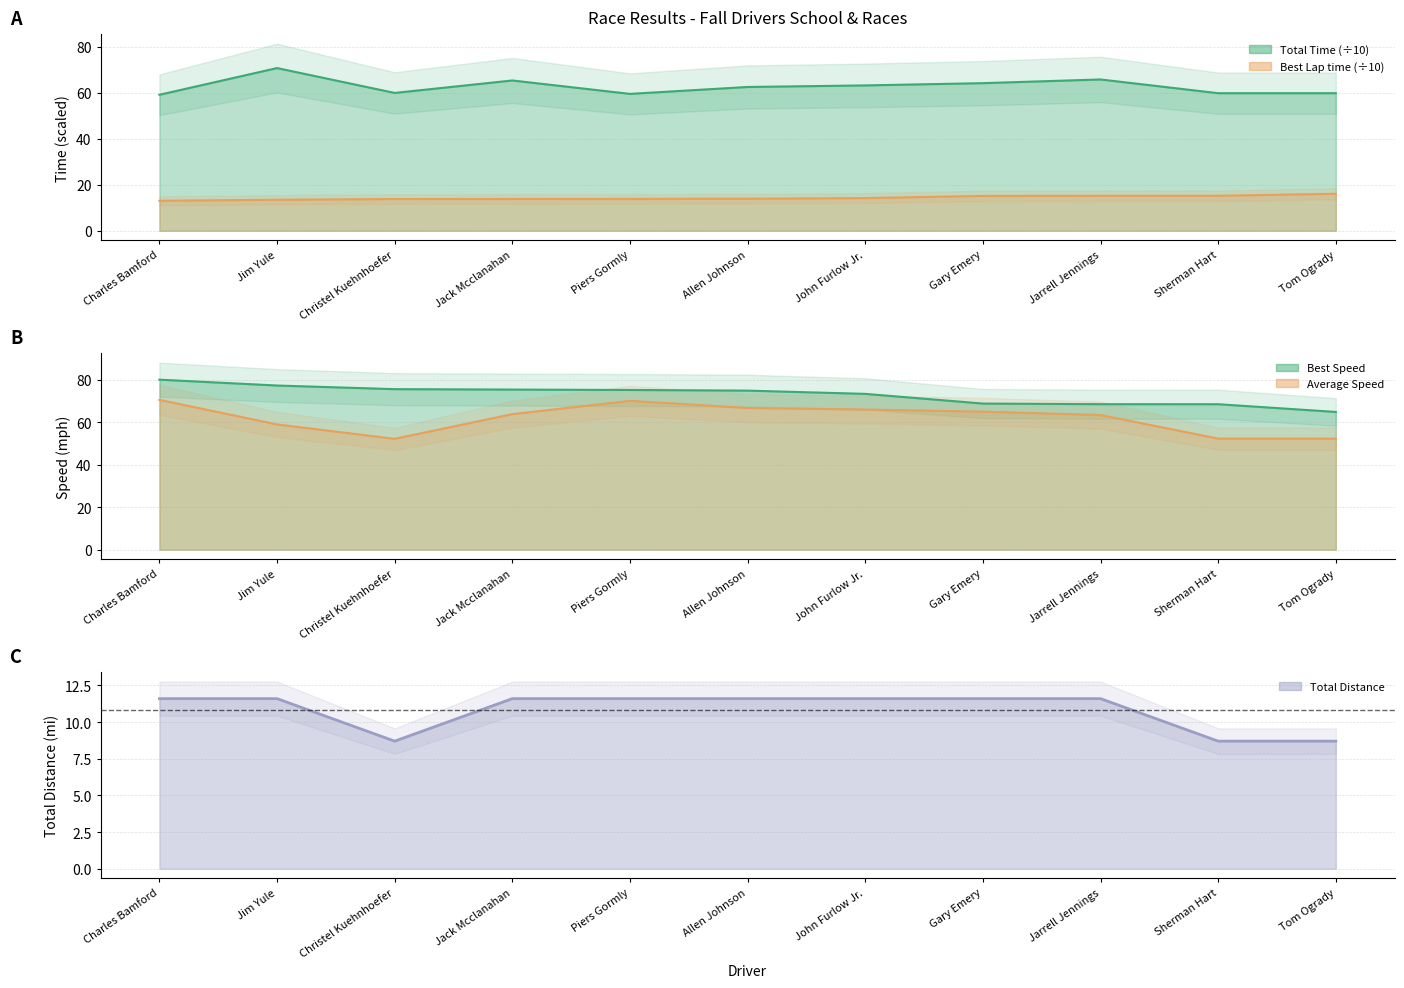

How many lines are shown in the chart?

5